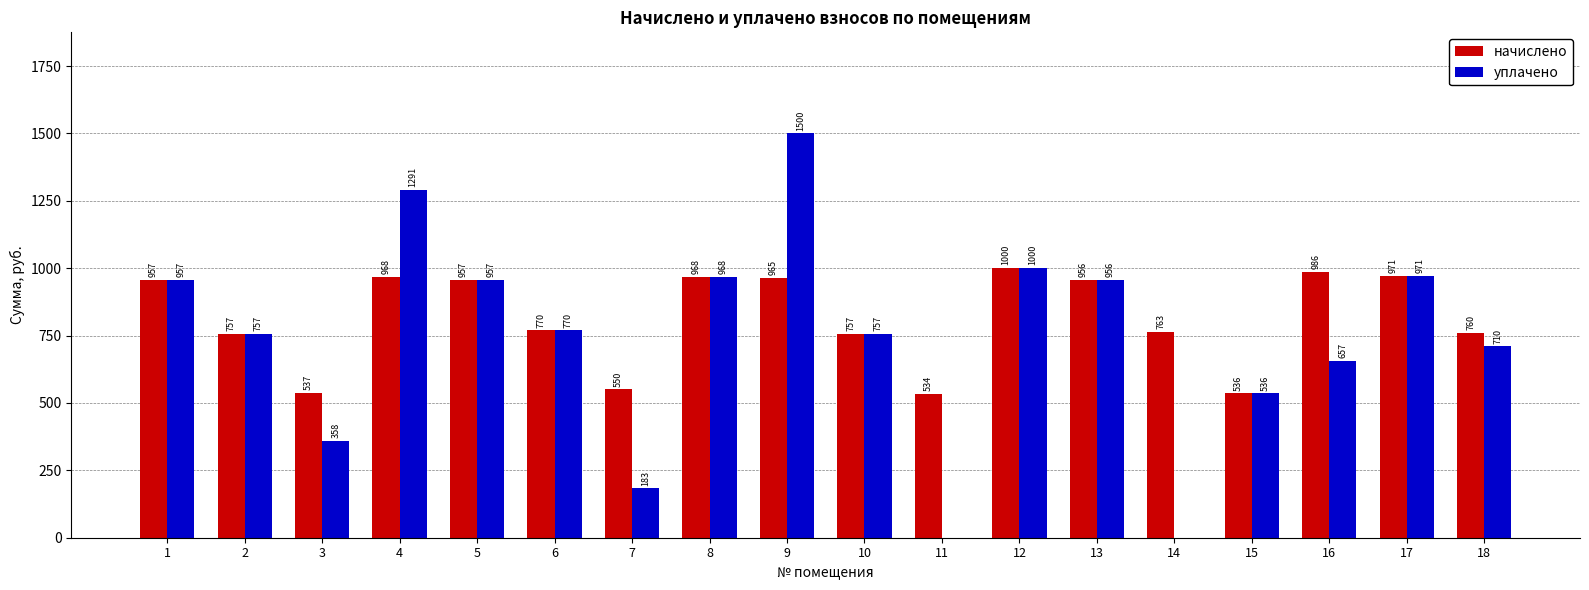

What is the difference between the уплачено values at 13 and 8?

12.7